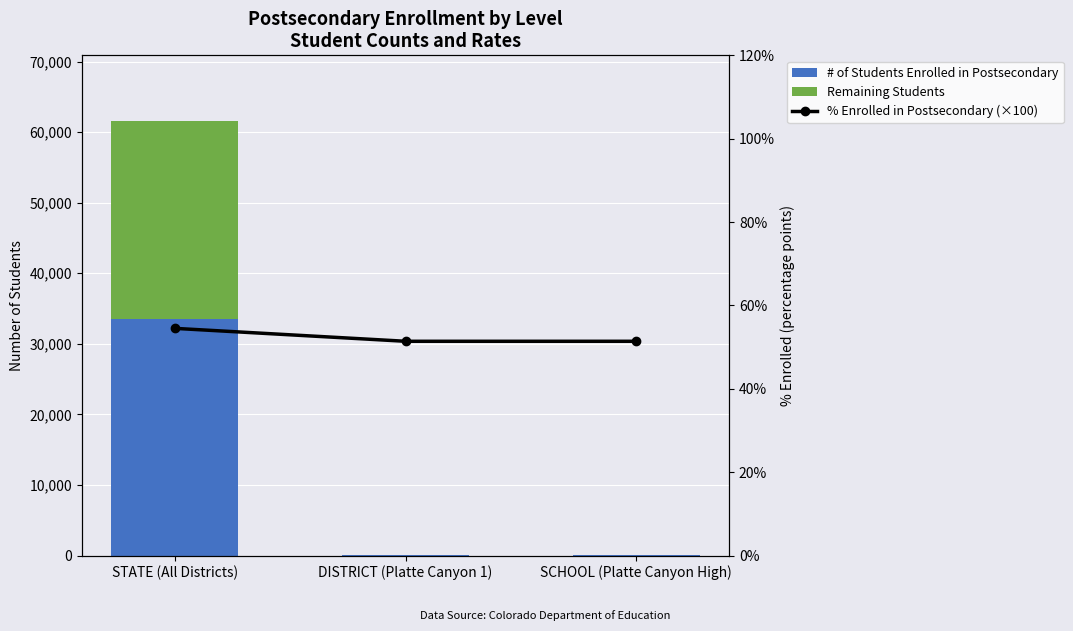

What is the total value across all series at DISTRICT (Platte Canyon 1)?

88.4